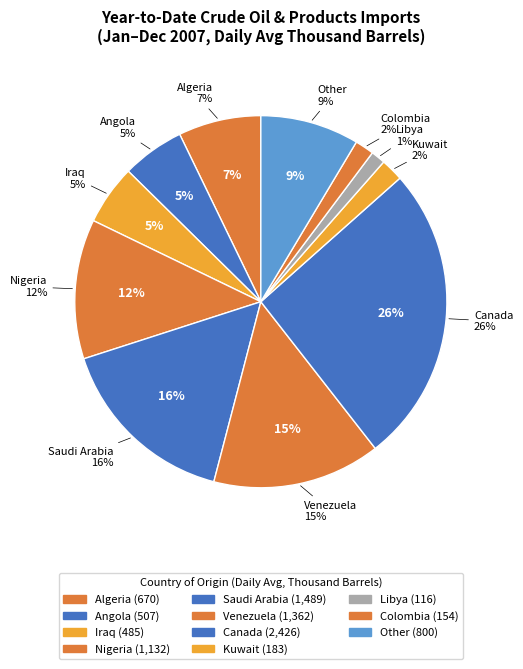

Is there any slice that represents more than half of the pie?

No